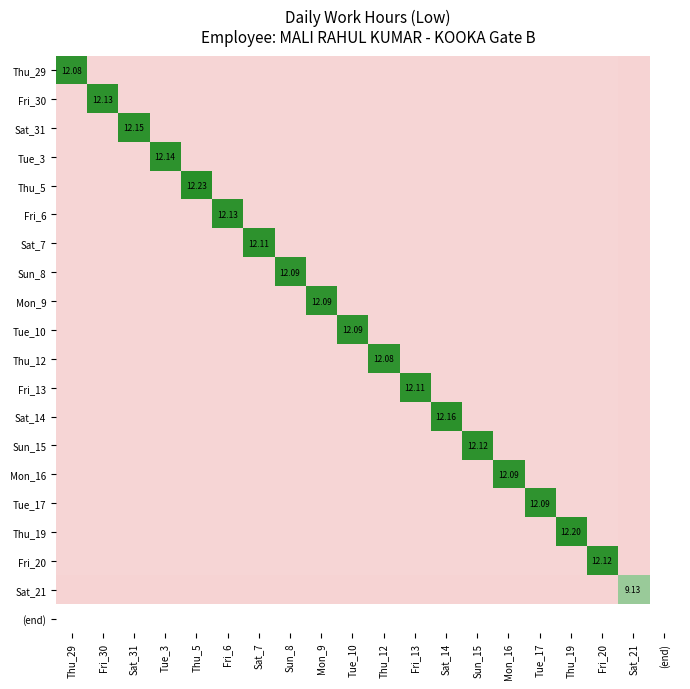

What is the difference between the highest and lowest values at Sat_14?

11.2